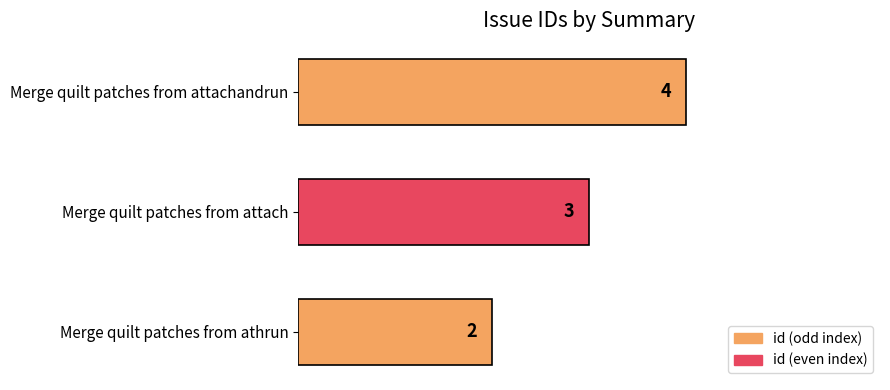

What is the change in value from Merge quilt patches from athrun to Merge quilt patches from attachandrun?

+2